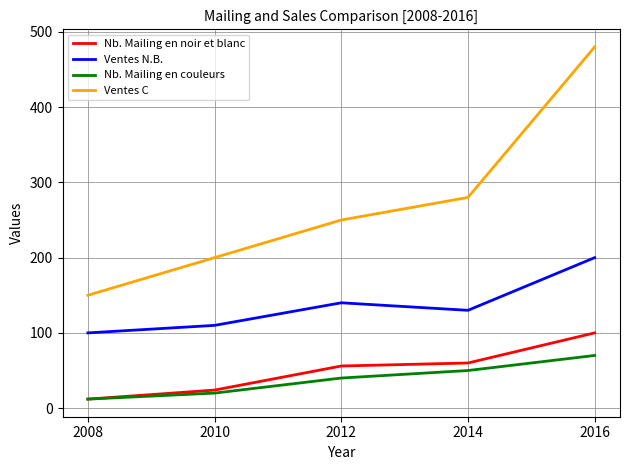

Which series changed the most between 2012 and 2014?

Ventes C